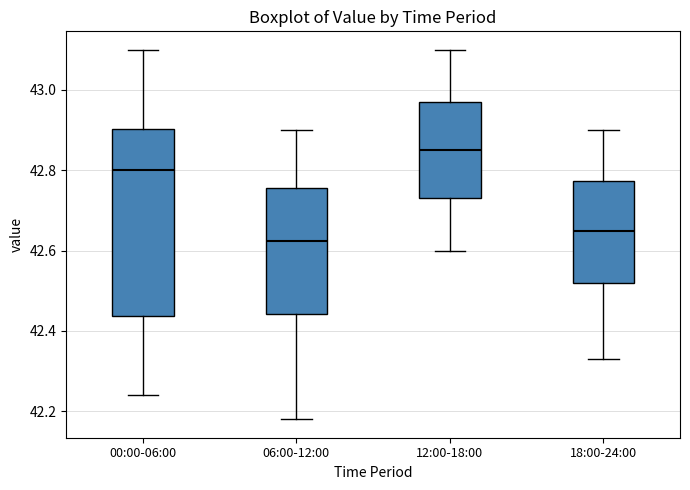

Which box has the highest median line?

12:00-18:00